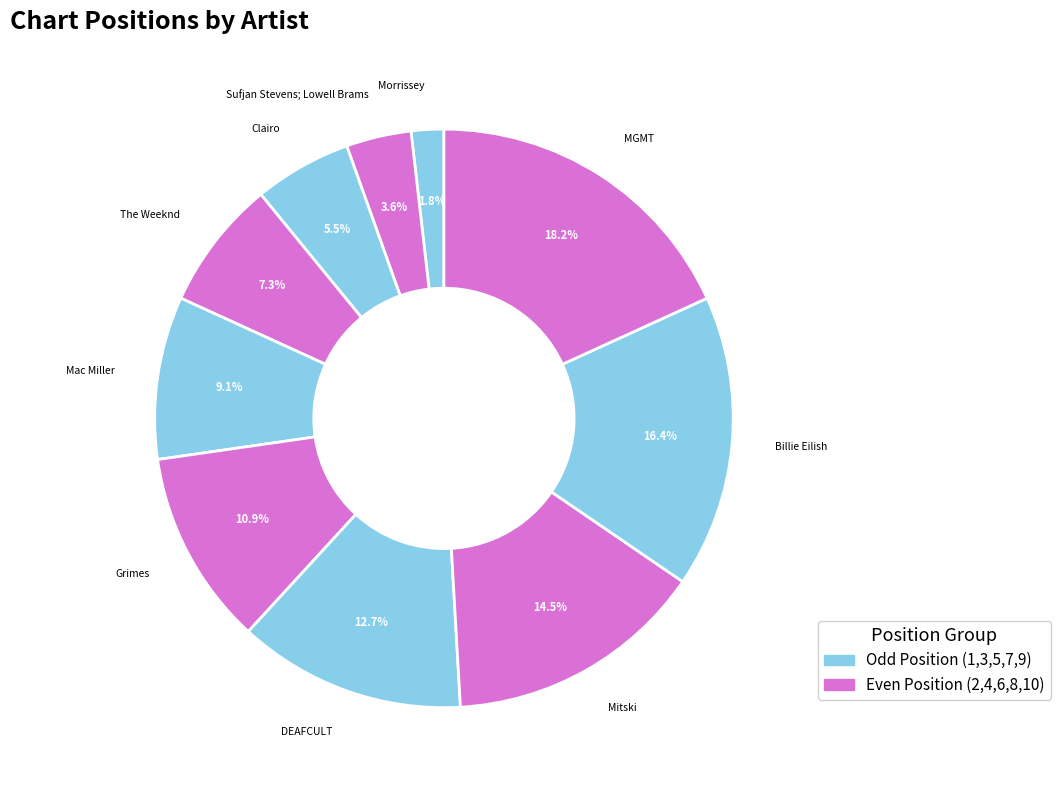

How many slices are in this pie chart?

10